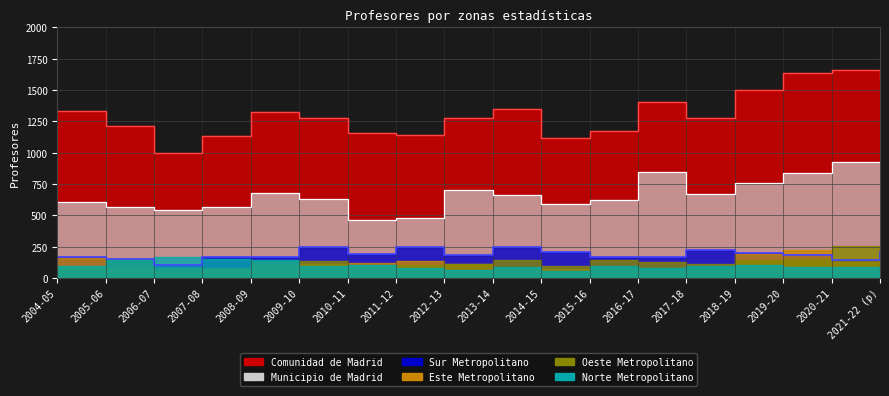

What is the sum of the Municipio de Madrid values at 2014-15 and 2018-19?

1355